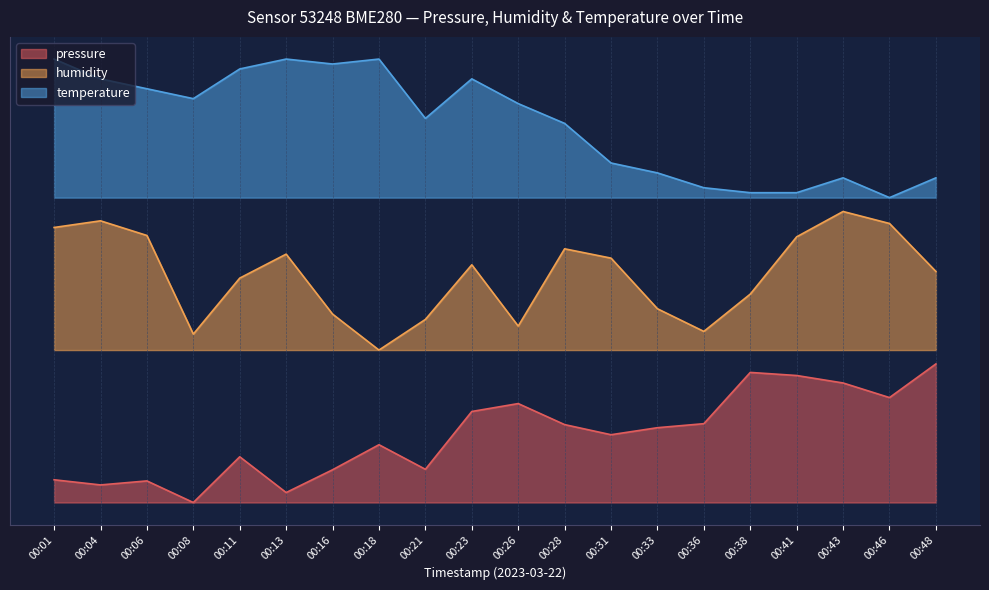

What is the difference between the highest and lowest values at 00:36?

1.7